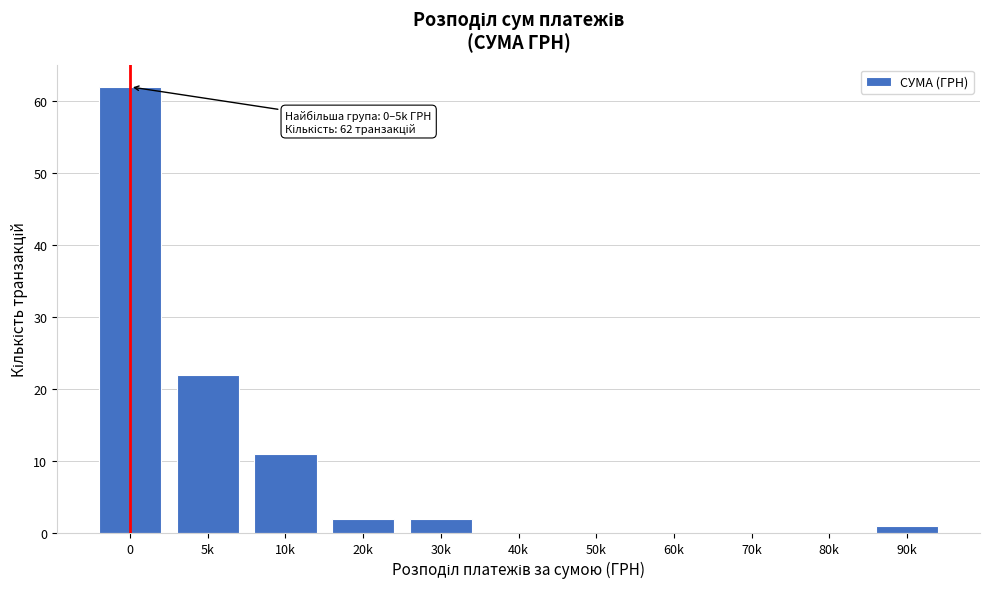

Reading left to right, list all the values displayed in this chart.

0=62	5k=22	10k=11	20k=2	30k=2	40k=0	50k=0	60k=0	70k=0	80k=0	90k=1